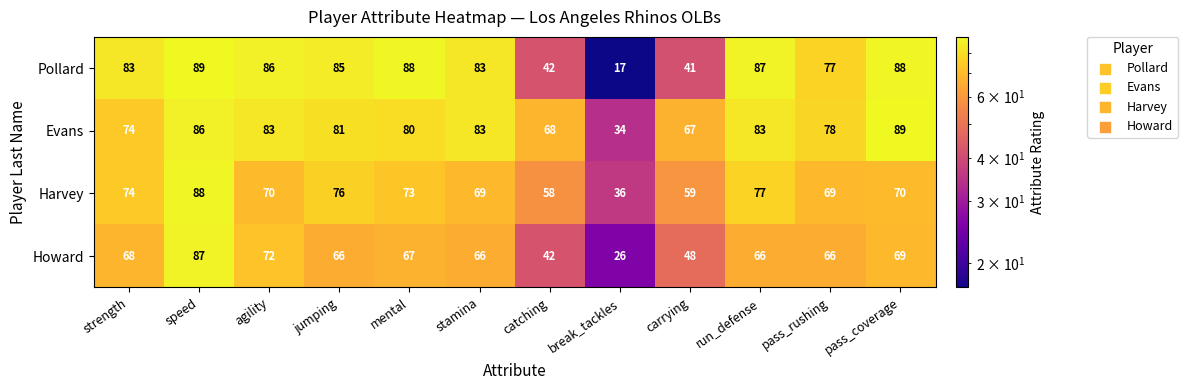

What is the greatest value displayed?

89